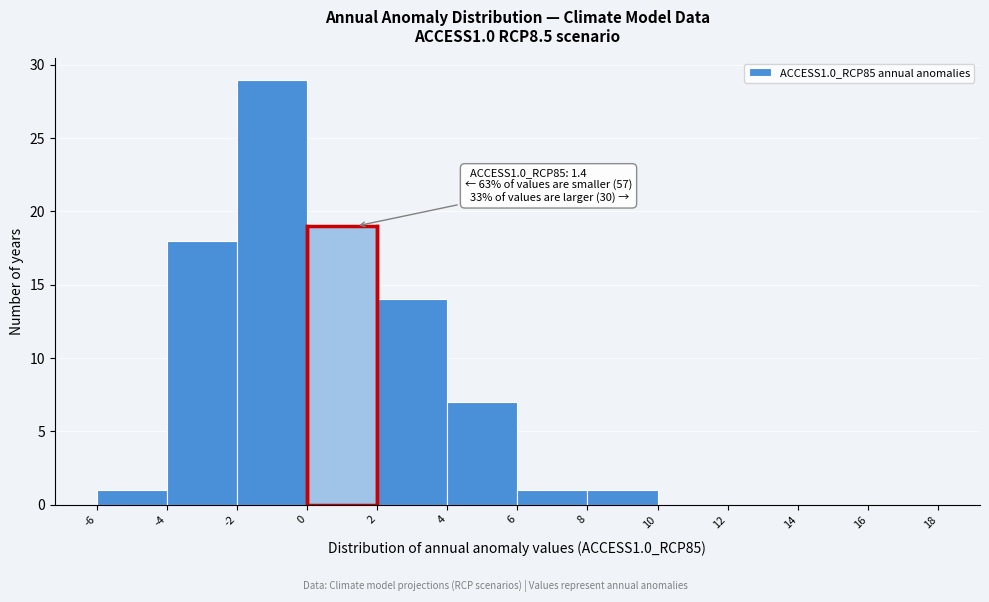

Over which range of the x-axis is the bar tallest?

-2 to 0